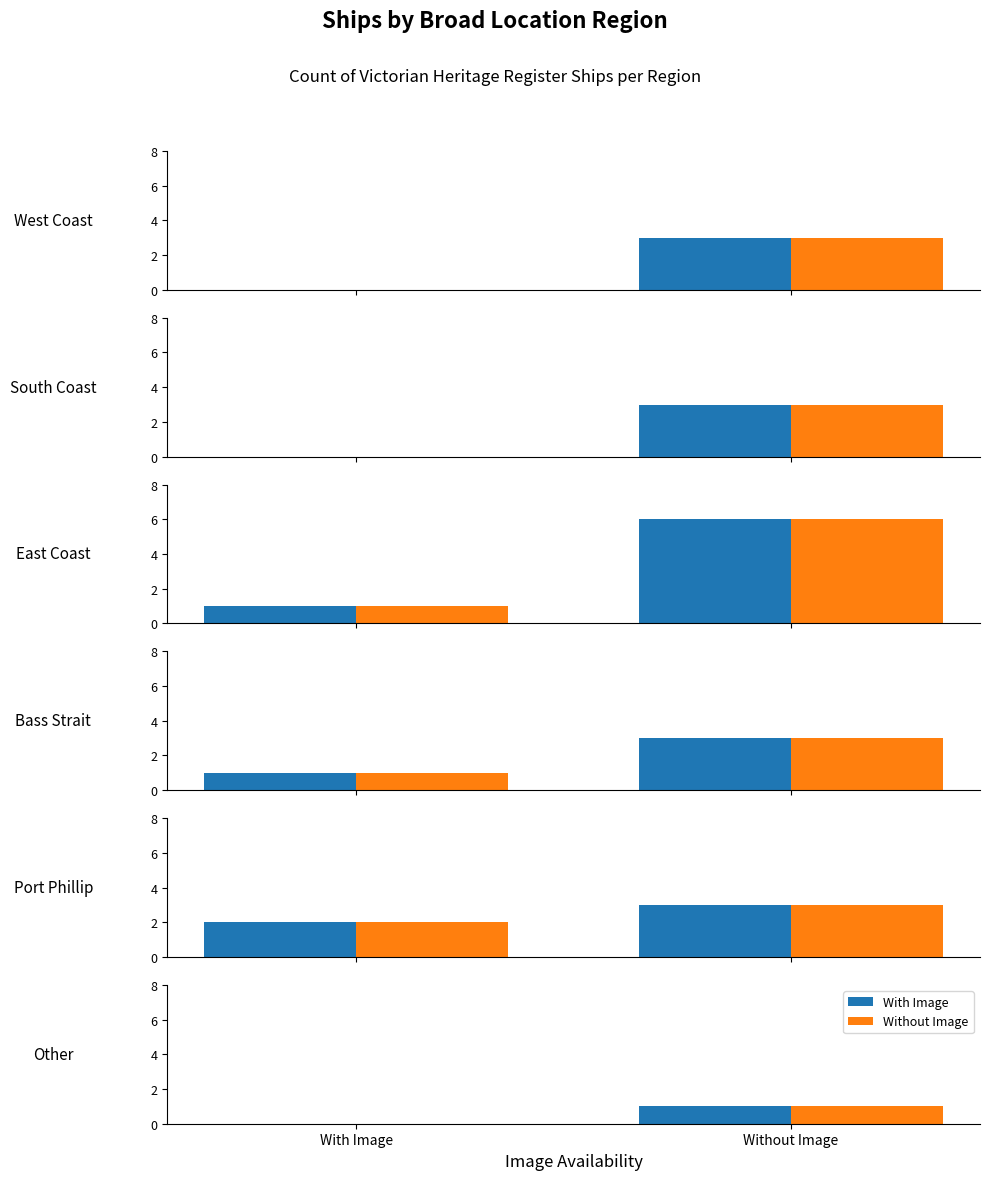

Between With Image and Without Image, which series saw the biggest shift?

With Image